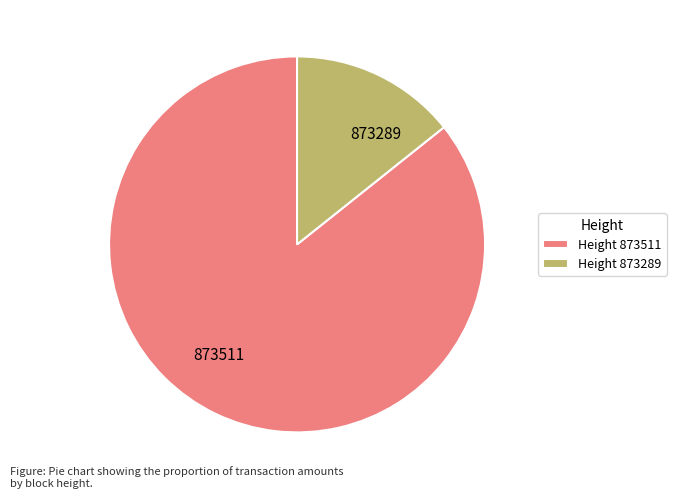

Which category has the smallest portion of the pie?

Height 873289